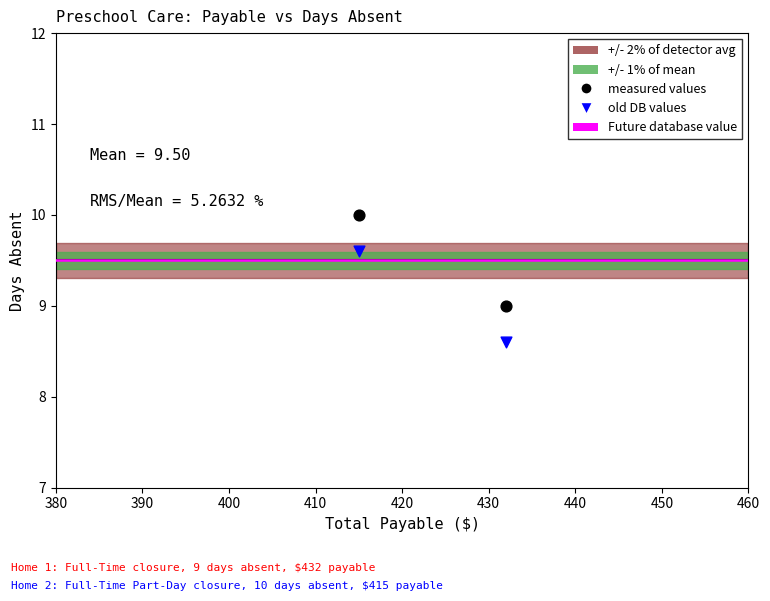

Across all data points, what is the average X value?

423.5